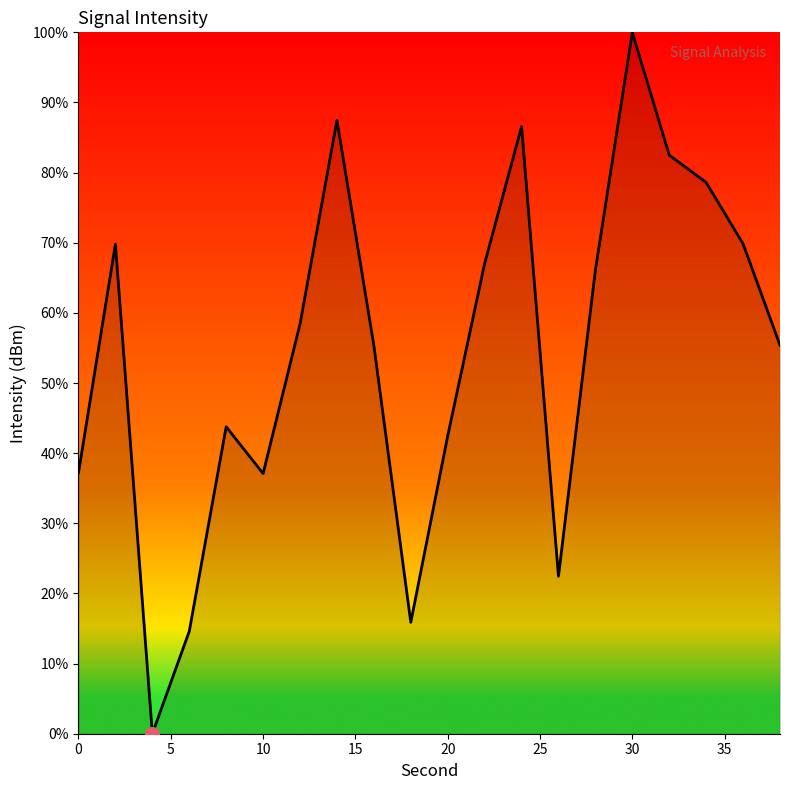

Does the chart have visible grid lines?

No